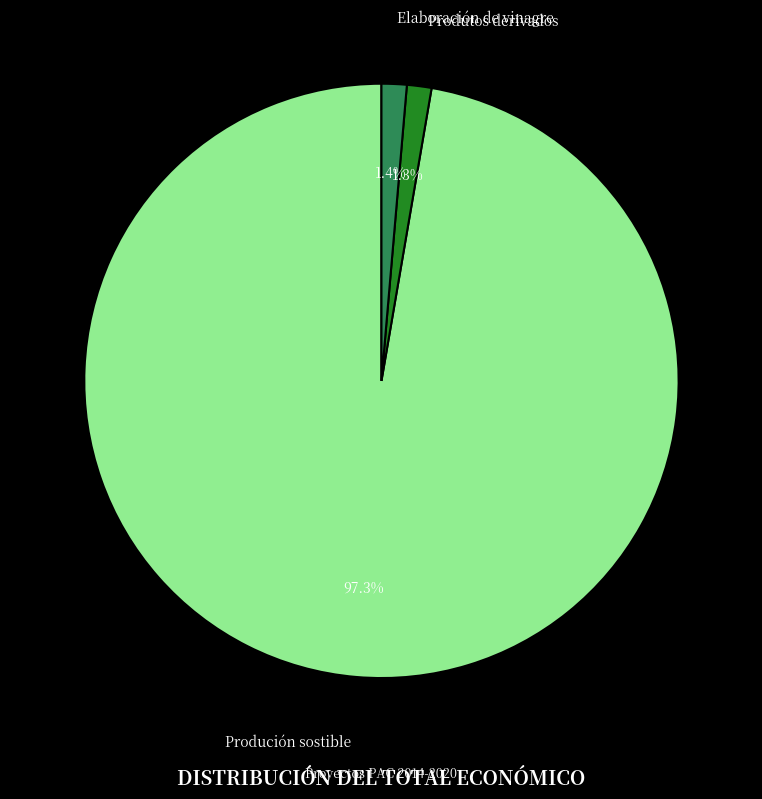

Does Elaboración de vinagre account for over 50% of the chart?

No